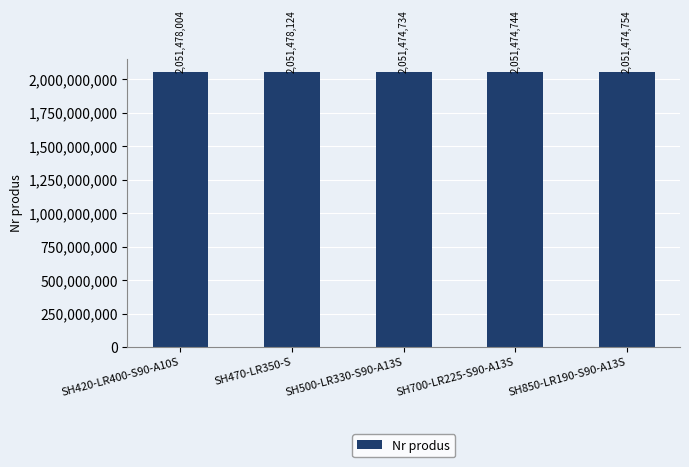

What is the label of the 3rd bar from the right?

SH500-LR330-S90-A13S